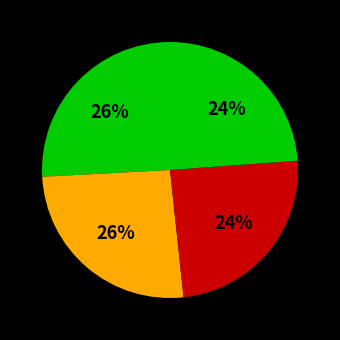

Rank the categories by value from lowest to highest.

4, 3, 1, 2